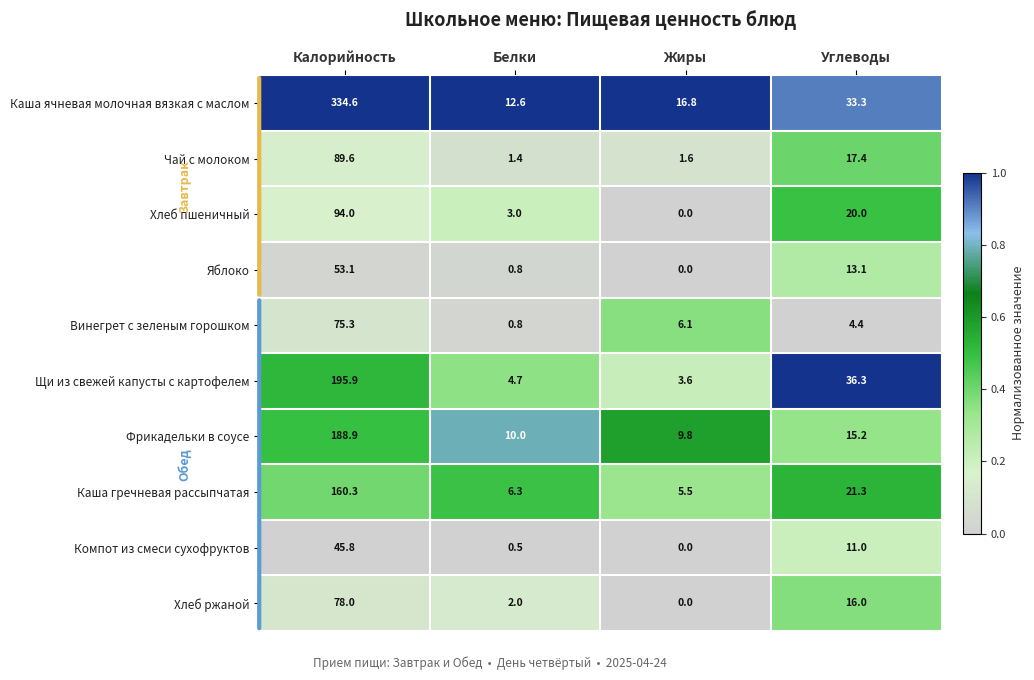

At which category does the chart reach its minimum across all series?

Жиры